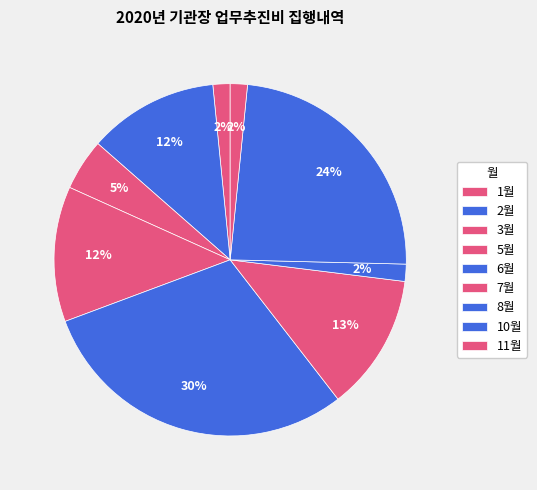

To the nearest percent, what is the difference between the 2월 and 3월 slice percentages?

7%